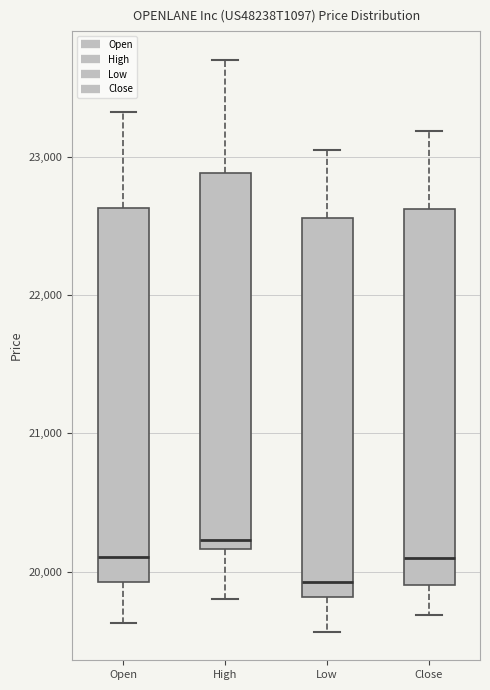

Which box has the lowest median line?

Low